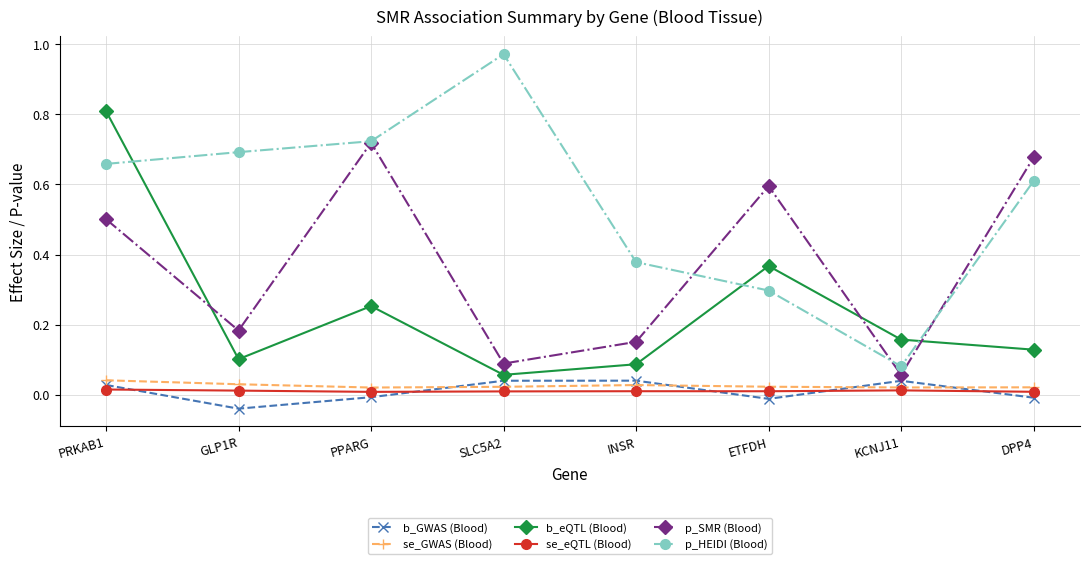

The value of p_SMR (Blood) at DPP4 is 0.7. True or false?

True